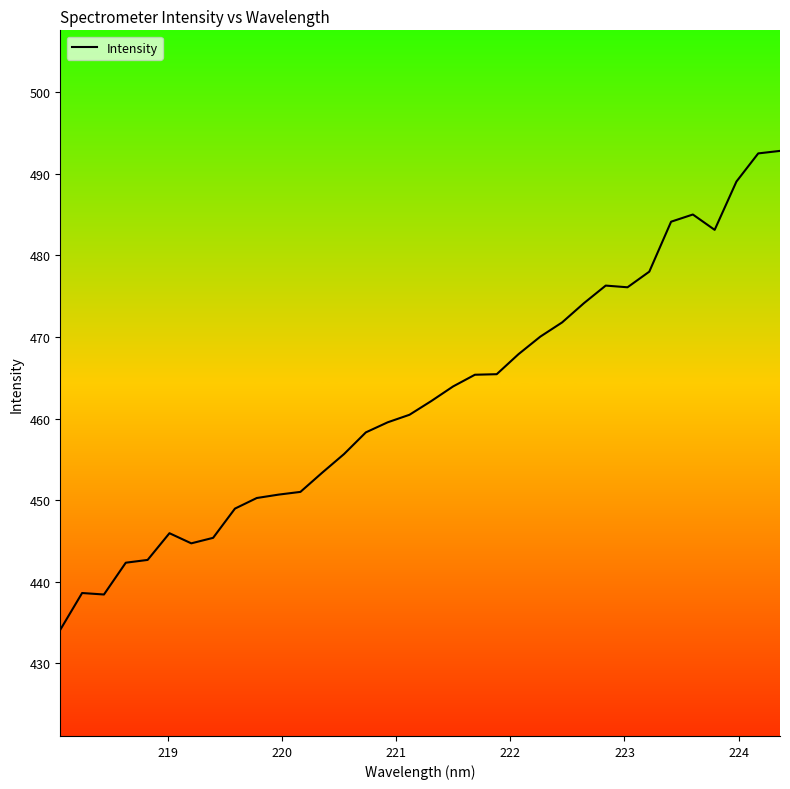

What is the difference between the maximum and minimum values?

58.7